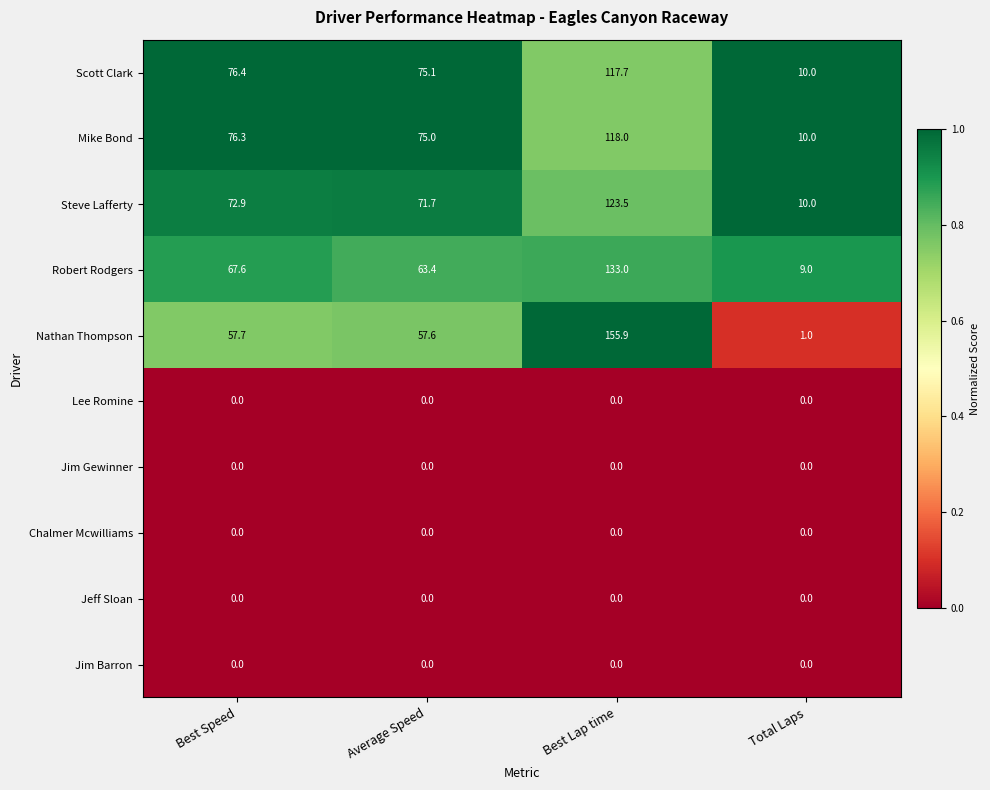

At which label does Nathan Thompson first exceed 57?

Best Speed